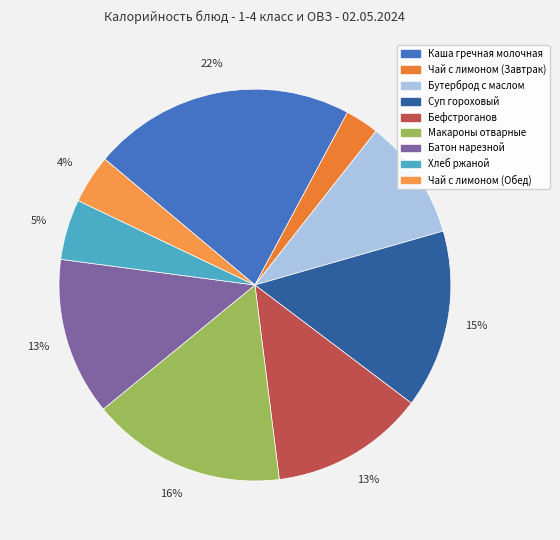

To the nearest percent, what is the combined percentage of Бутерброд с маслом and Чай с лимоном (Обед)?

14%